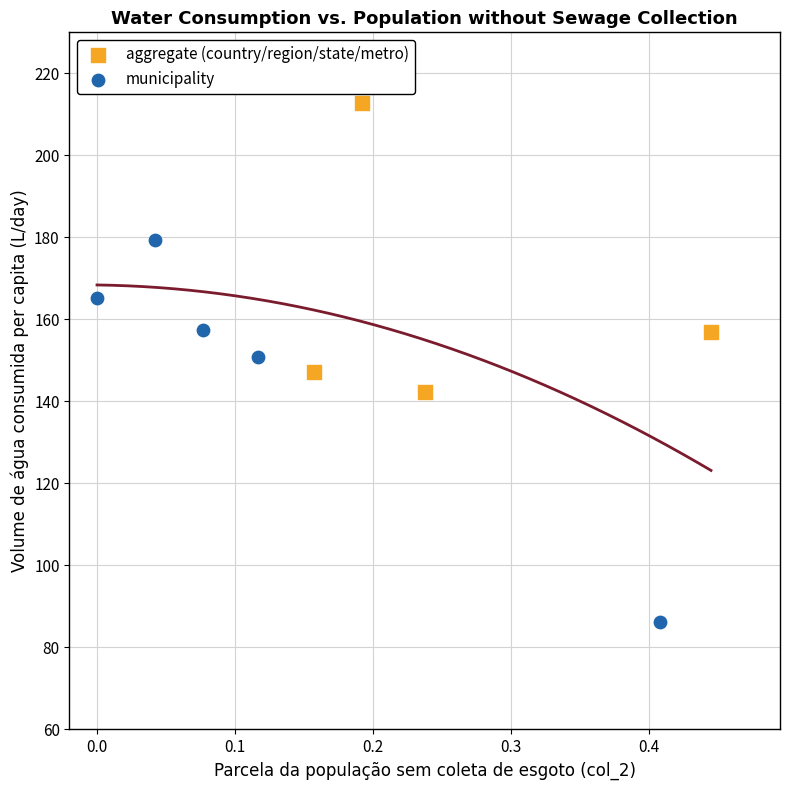

Which series contains the highest Y value?

aggregate (country/region/state/metro)